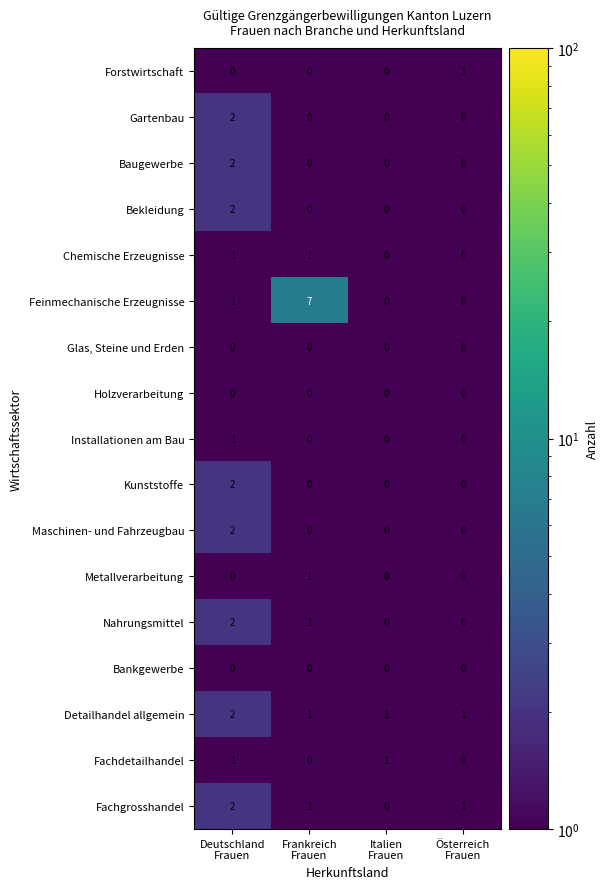

Which series has the largest total across all categories?

Feinmechanische Erzeugnisse